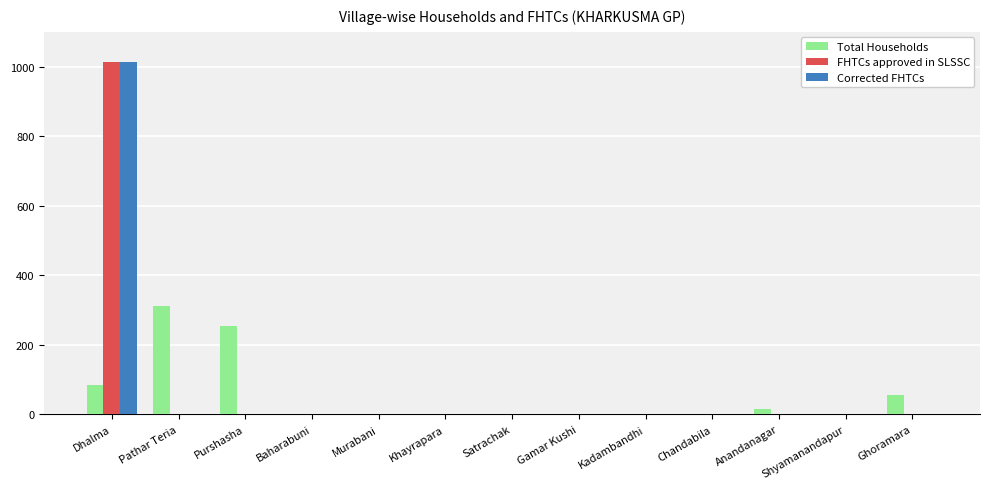

What is the sum of all FHTCs approved in SLSSC values?

1013